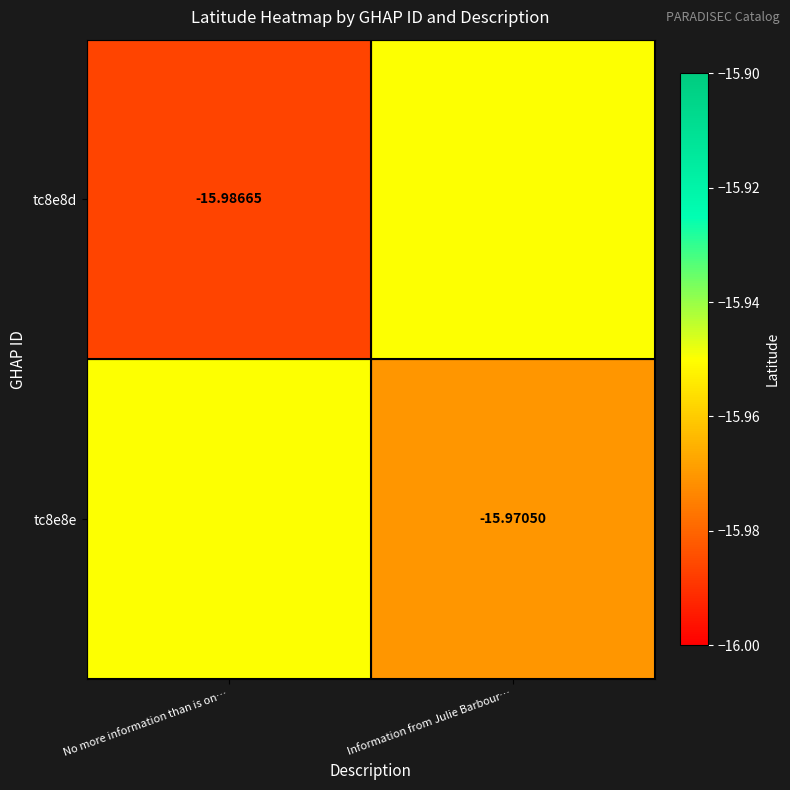

Rank the series at No more information than is on… from highest to lowest value.

tc8e8e, tc8e8d